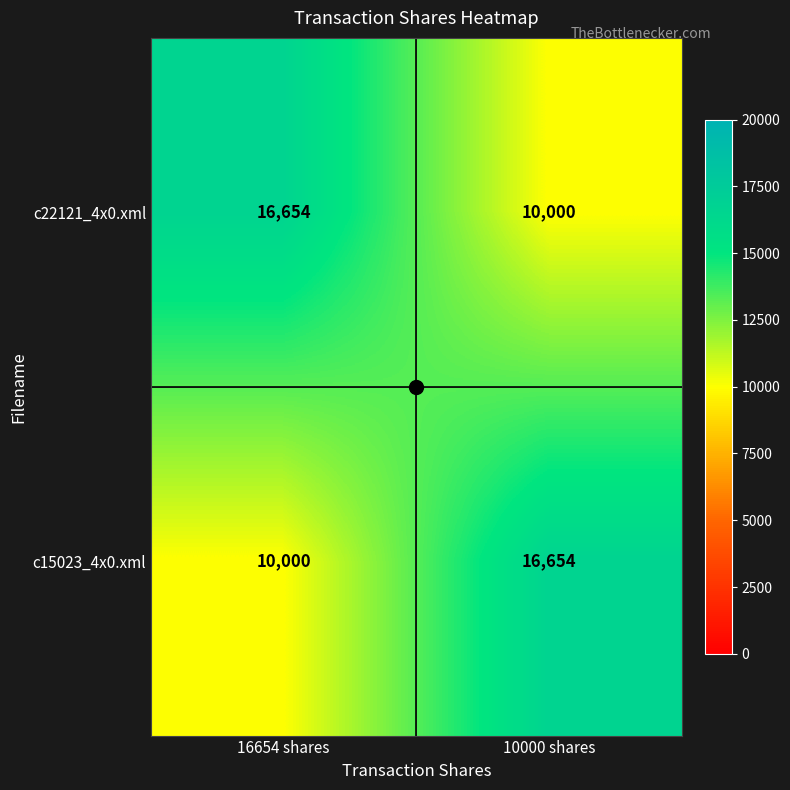

What is the spread (max minus min) of values at 10000 shares?

6654